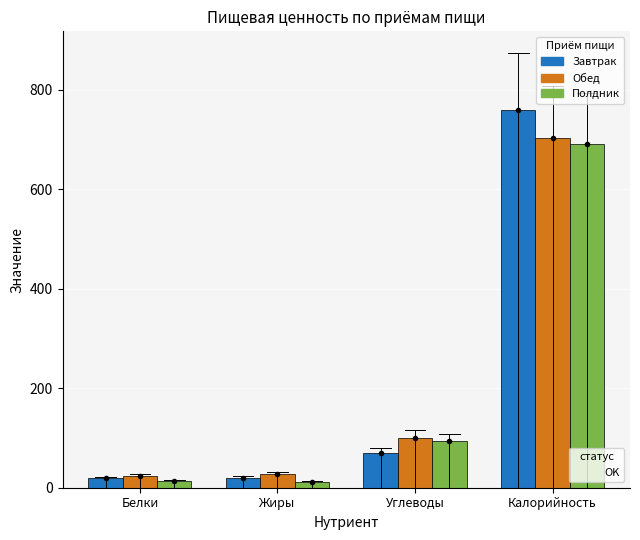

What is the spread (max minus min) of values at Углеводы?

30.6